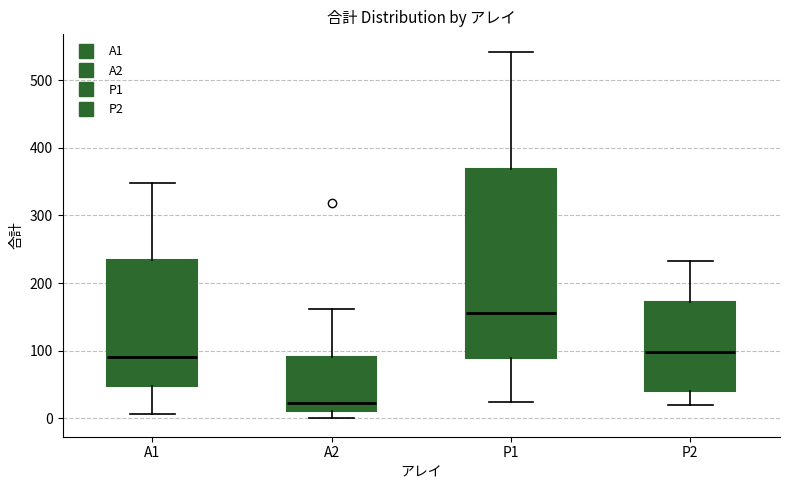

Reading left to right, read every box against the y-axis: the position of its median line, the range the box covers, and the ends of its whiskers. The values are not printed on the chart, so give them approximately, as read against the axis.

A1: median 90, box 50 to 230, whiskers 10 to 350
A2: median 20, box 10 to 90, whiskers 0 to 160
P1: median 160, box 90 to 370, whiskers 30 to 540
P2: median 100, box 40 to 170, whiskers 20 to 230